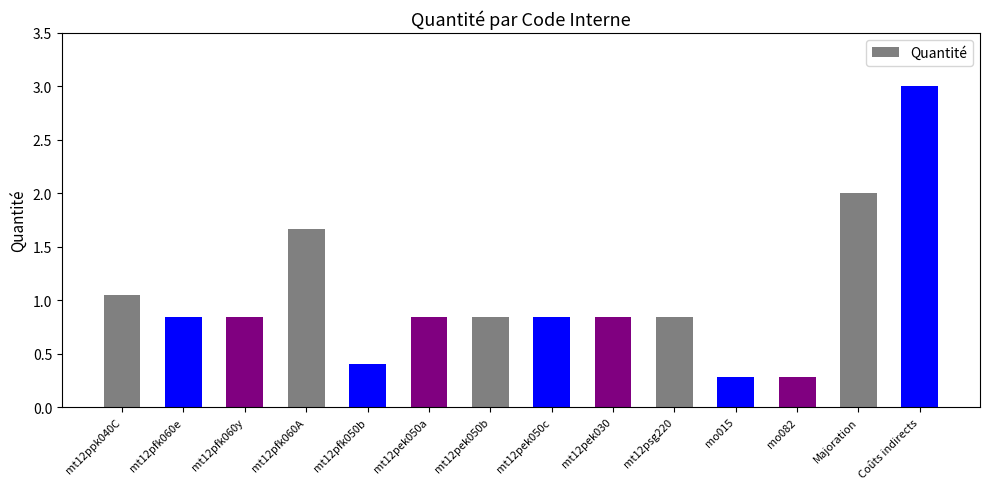

How many bars are there in total?

14